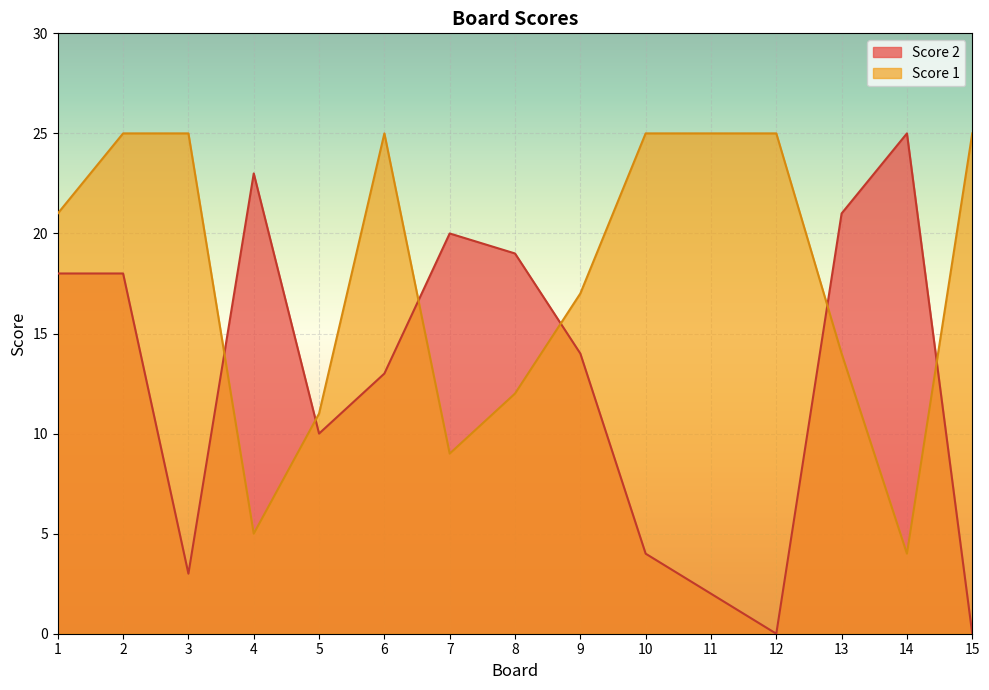

What is the average value of the Score 1 series?

18